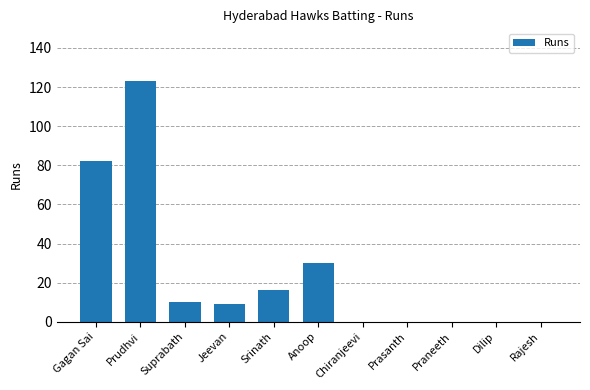

Is it true that the value at Dilip is 0?

True